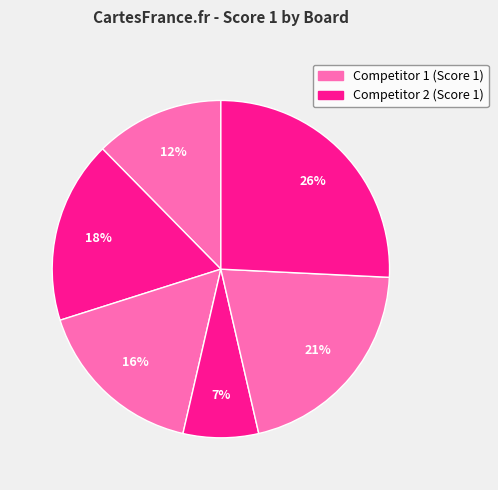

How many segments does this pie chart have?

6